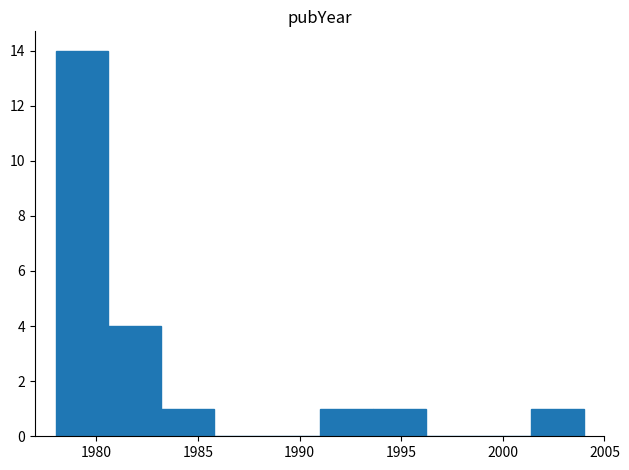

Reading left to right, list every bar in this chart as the range it spans on the x-axis followed by its height. Neither the bar edges nor the heights are printed on the chart, so give them approximately, as read against the axes.

1978.0 to 1980.6: 14
1980.6 to 1983.2: 4
1983.2 to 1985.8: 1
1985.8 to 1988.4: 0
1988.4 to 1991.0: 0
1991.0 to 1993.6: 1
1993.6 to 1996.2: 1
1996.2 to 1998.8: 0
1998.8 to 2001.4: 0
2001.4 to 2004.0: 1